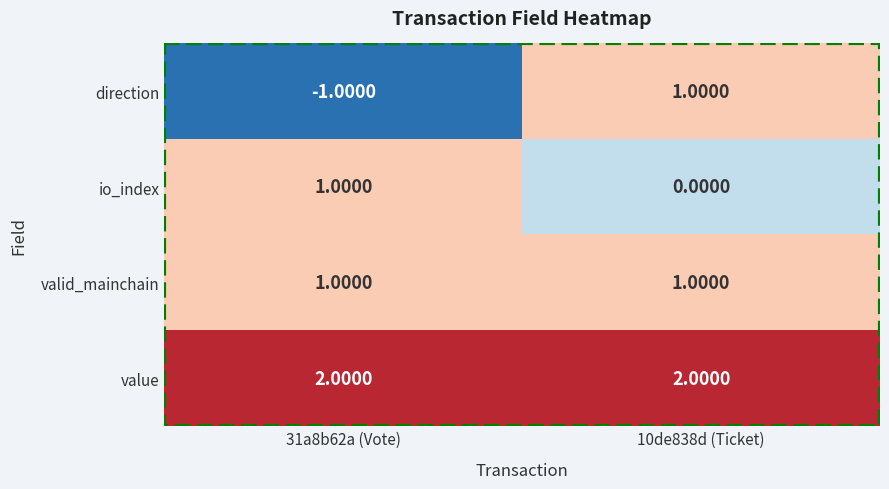

What is the total value across all series at 10de838d (Ticket)?

4